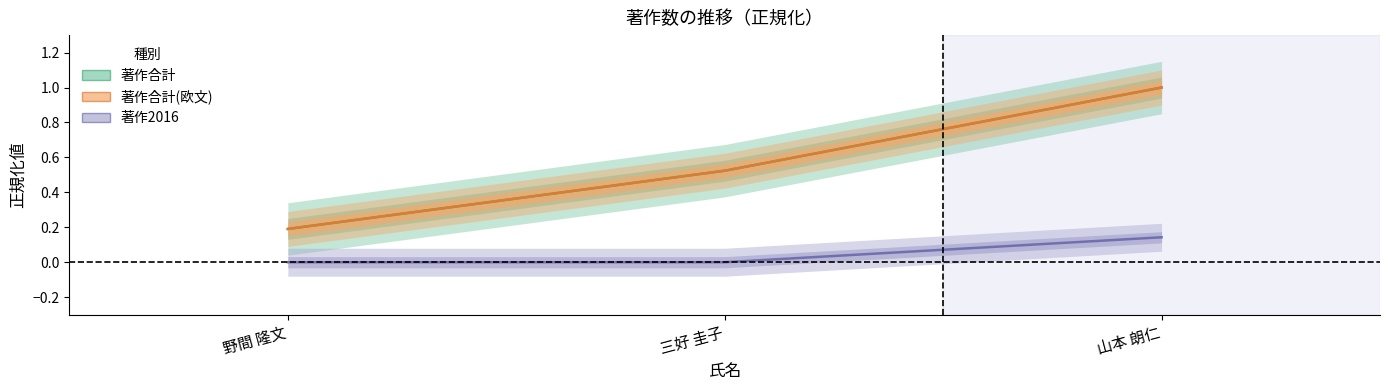

Rank the series at 三好 圭子 from highest to lowest value.

著作合計, 著作合計(欧文), 著作2016